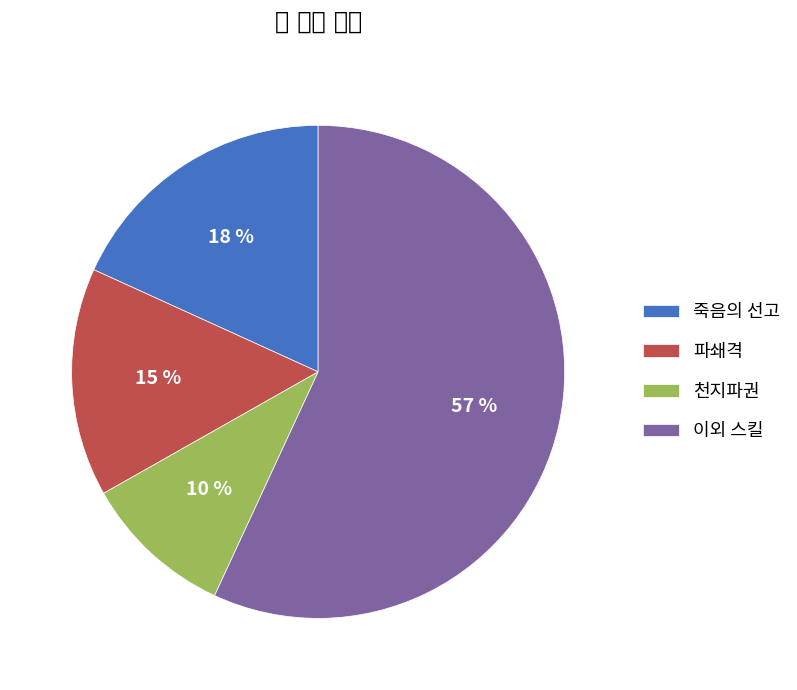

Count the number of slices in the pie.

4